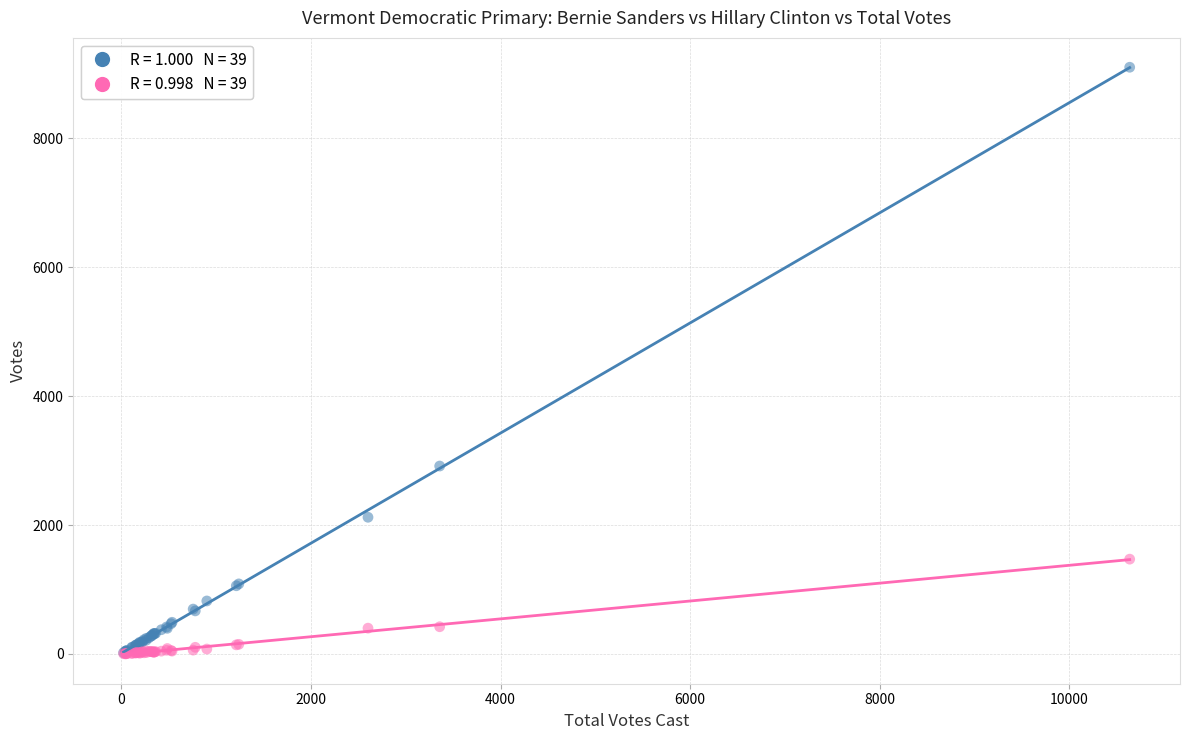

Across all series, what Y value is closest to 4553?

2916